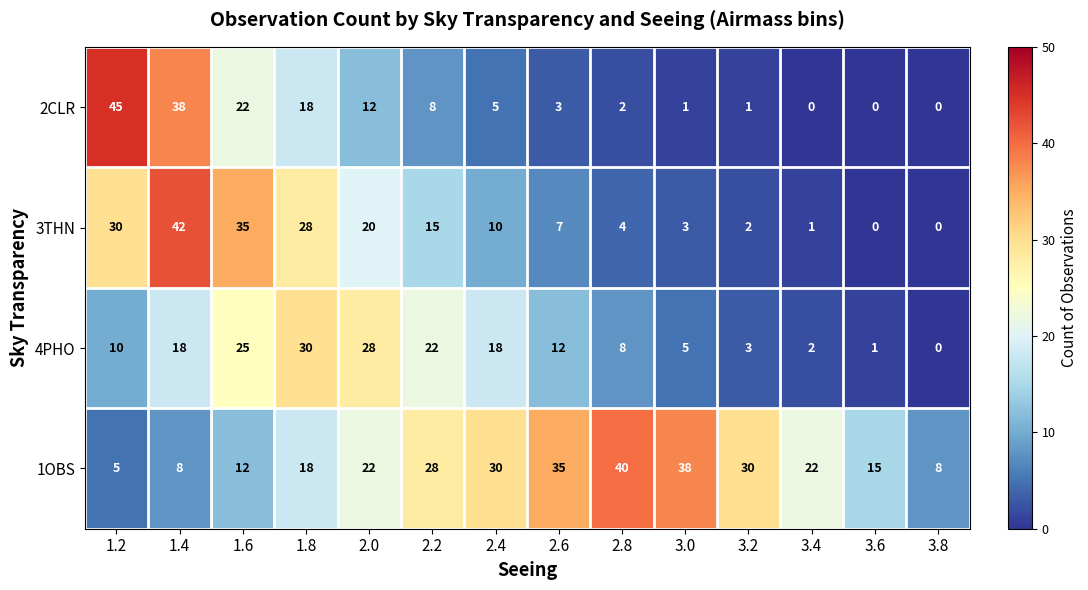

At which label does 4PHO first exceed 12?

1.4